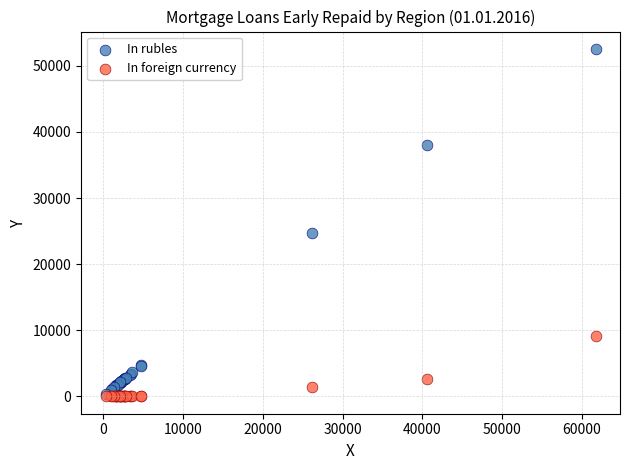

Across all series, what Y value is closest to 26275?

24660